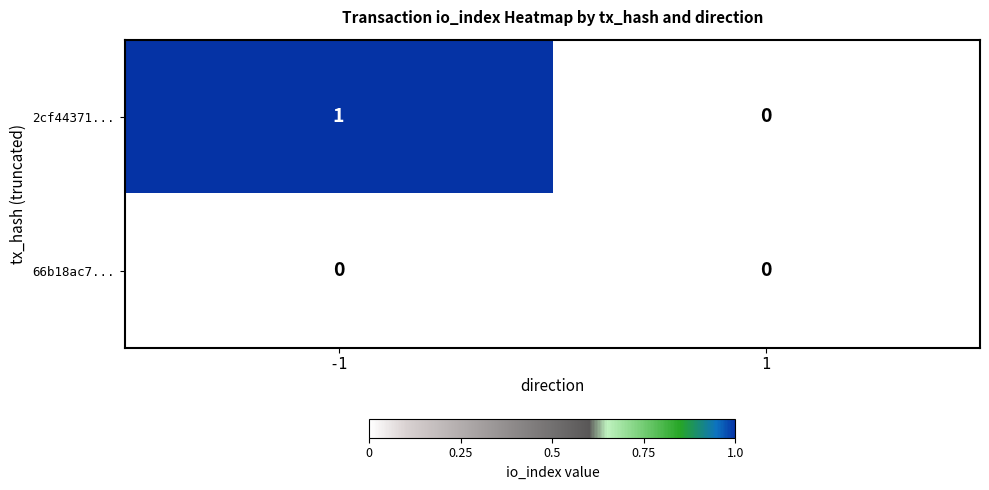

Which series has the widest spread of values?

2cf44371...